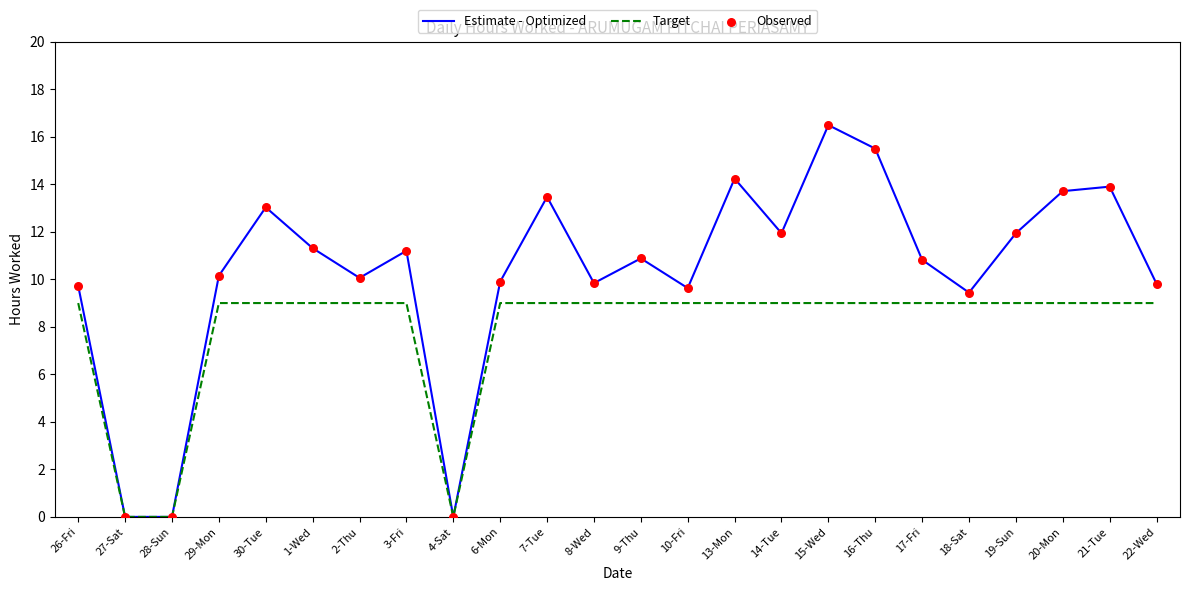

Is the value of Target at 6-Mon greater than the value of Estimate - Optimized at 16-Thu?

No